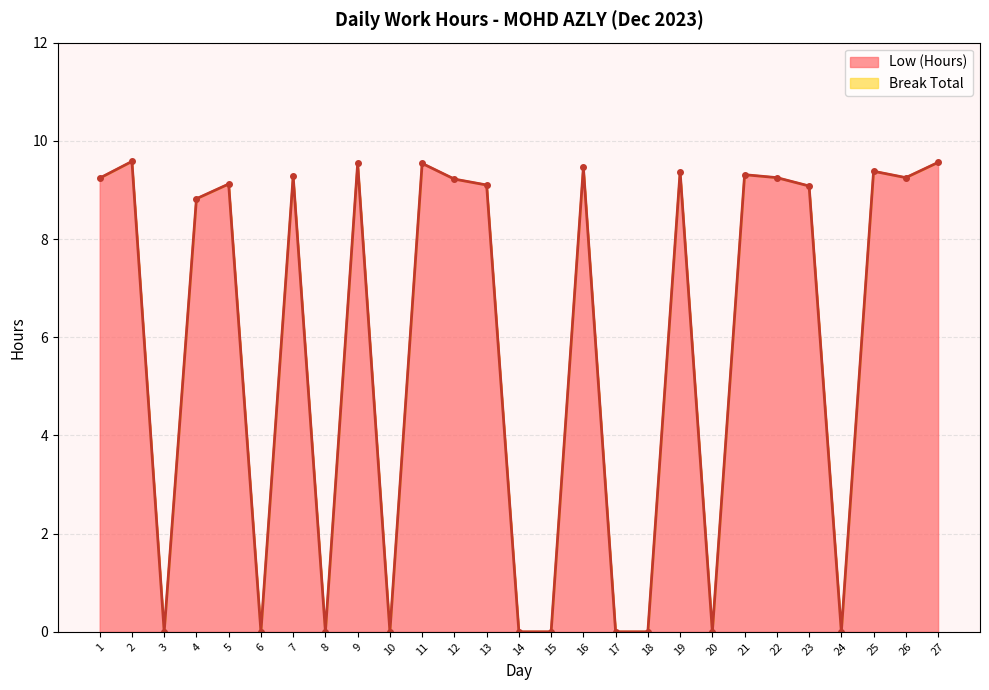

Reading left to right, what are all the values shown in this chart?

1=9.2	2=9.6	3=0.0	4=8.8	5=9.1	6=0.0	7=9.3	8=0.0	9=9.5	10=0.0	11=9.5	12=9.2	13=9.1	14=0.0	15=0.0	16=9.5	17=0.0	18=0.0	19=9.4	20=0.0	21=9.3	22=9.2	23=9.1	24=0.0	25=9.4	26=9.2	27=9.6